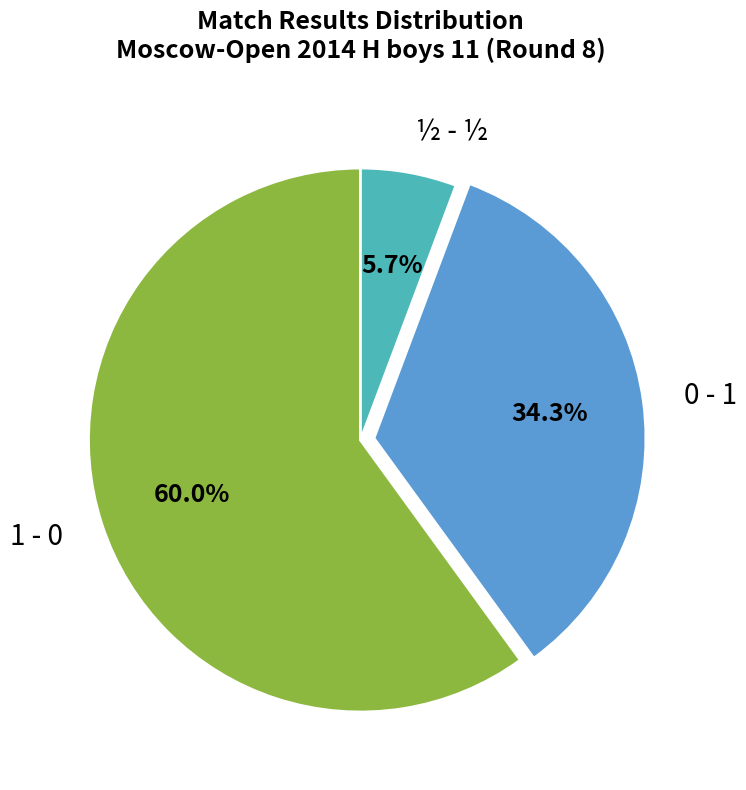

Combined, what portion of the pie is ½ - ½ and 0 - 1?

40.0%